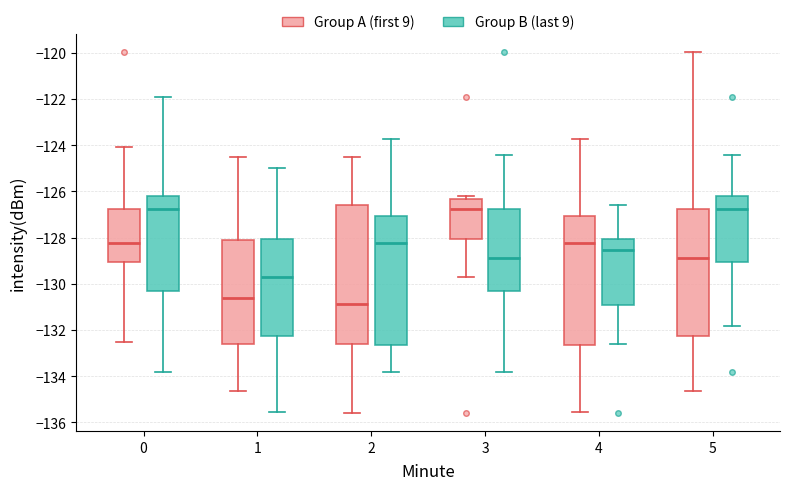

Where does the upper whisker of the box for 0 (Group B (last 9)) end on the y-axis? The values are not printed on the chart, so give them approximately, as read against the axis.

-122.0